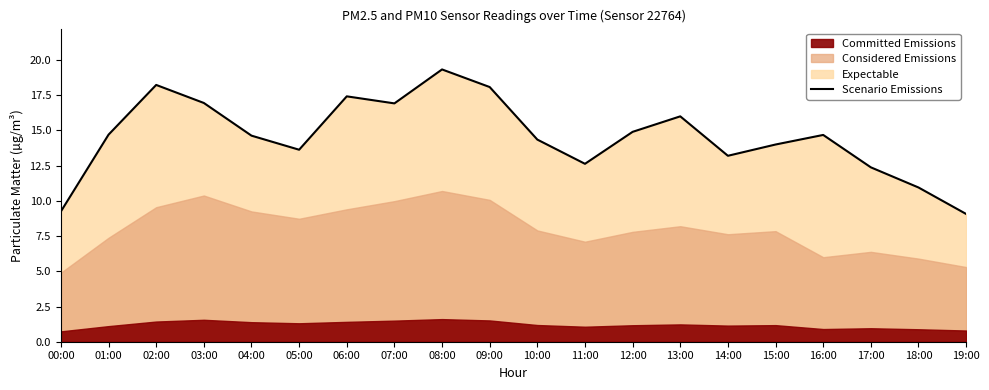

Where is the first local maximum?

02:00